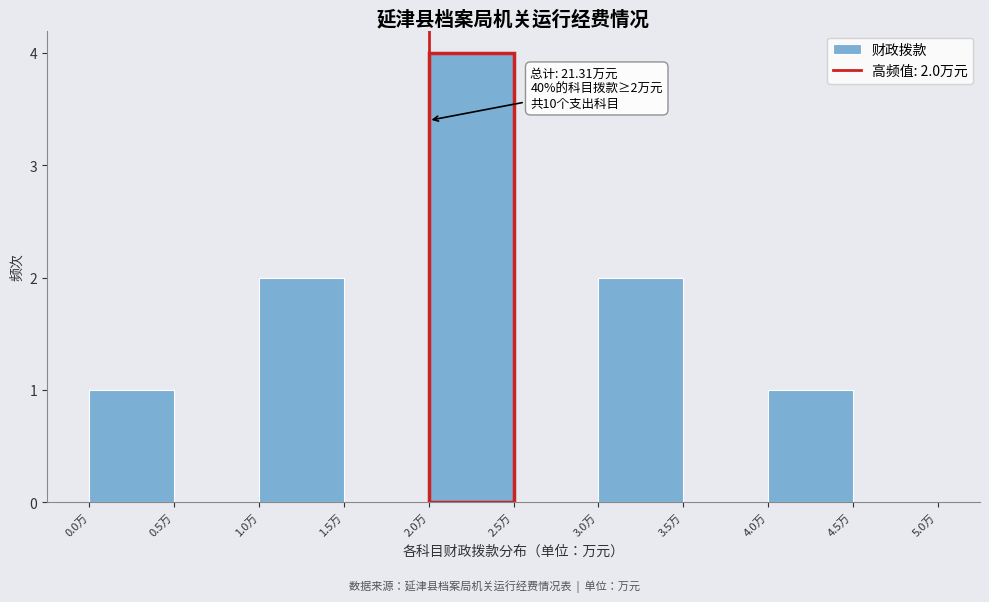

Over which range of the x-axis is the bar tallest?

2.0 to 2.5